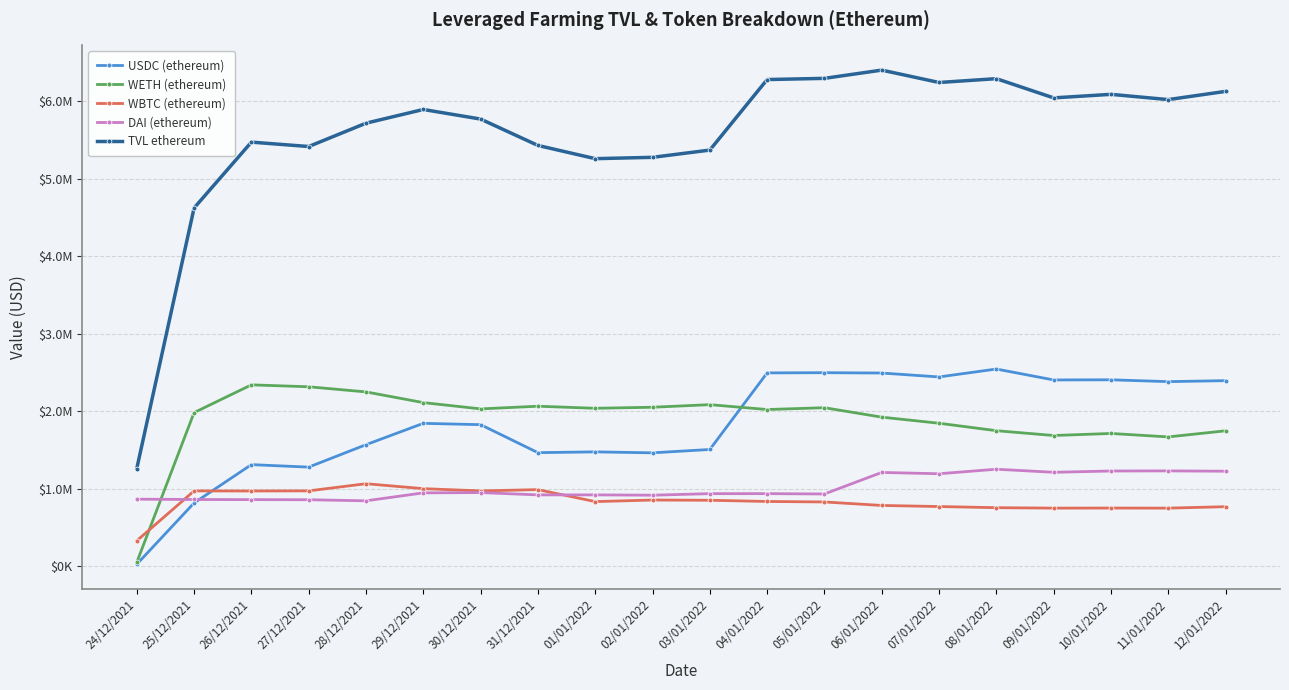

At 07/01/2022, list the series in order from largest to smallest.

TVL ethereum, USDC (ethereum), WETH (ethereum), DAI (ethereum), WBTC (ethereum)